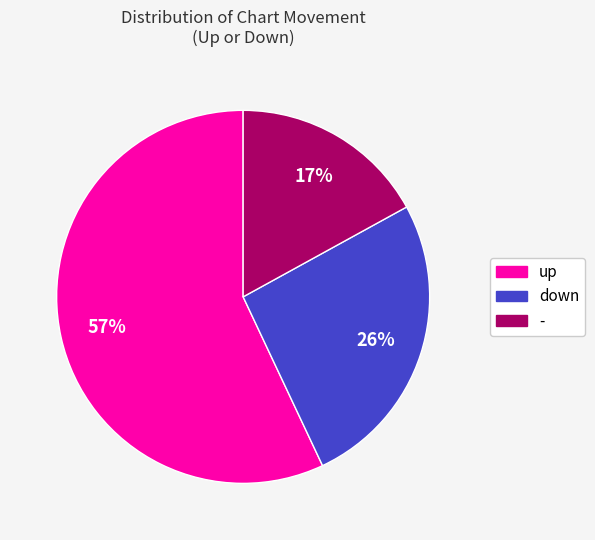

Does up account for over 50% of the chart?

Yes